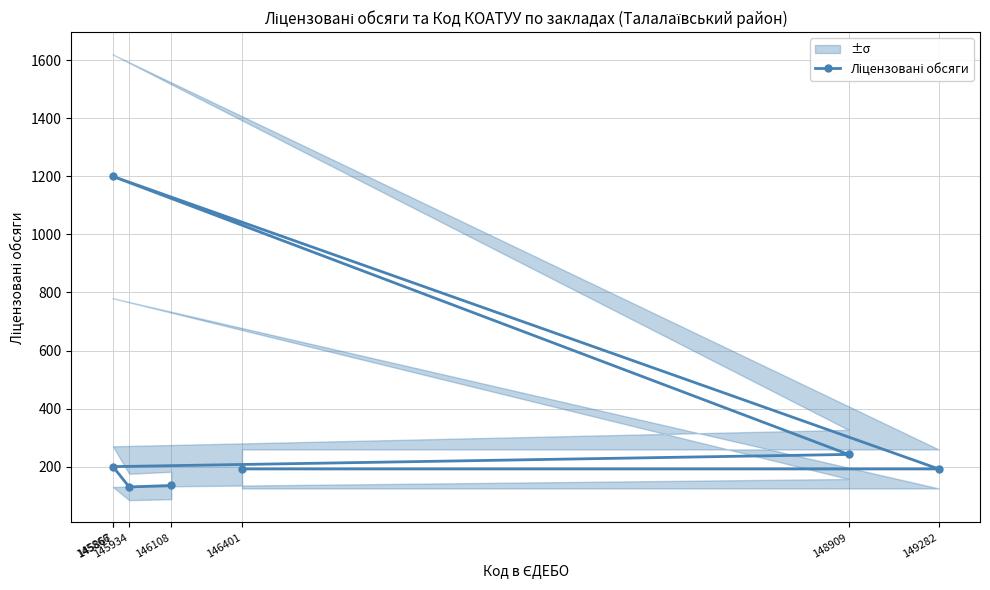

Rank the categories by value from highest to lowest.

145866, 148909, 145867, 149282, 146401, 146108, 145934